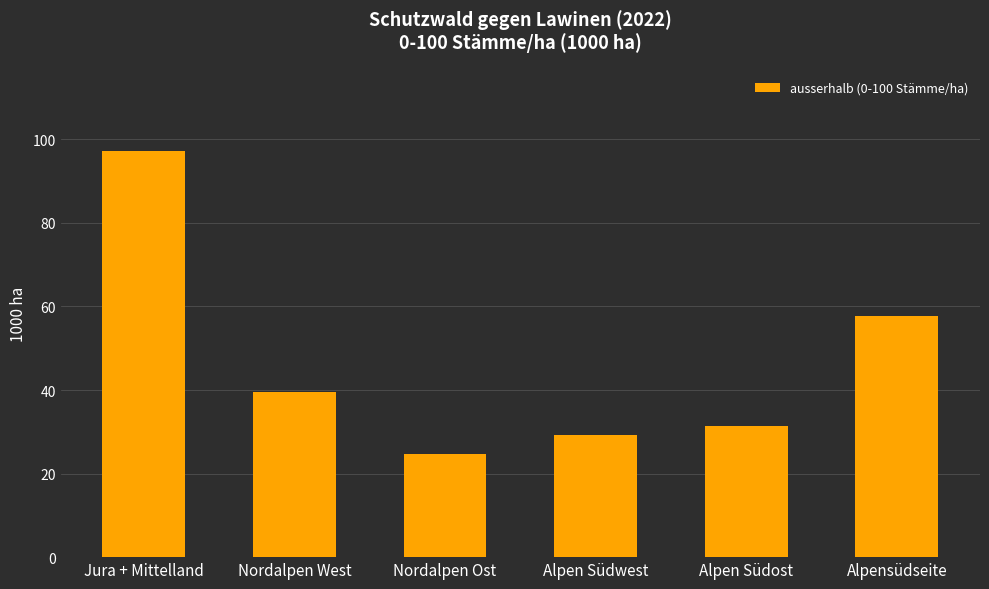

What is the label of the 4th bar from the right?

Nordalpen Ost